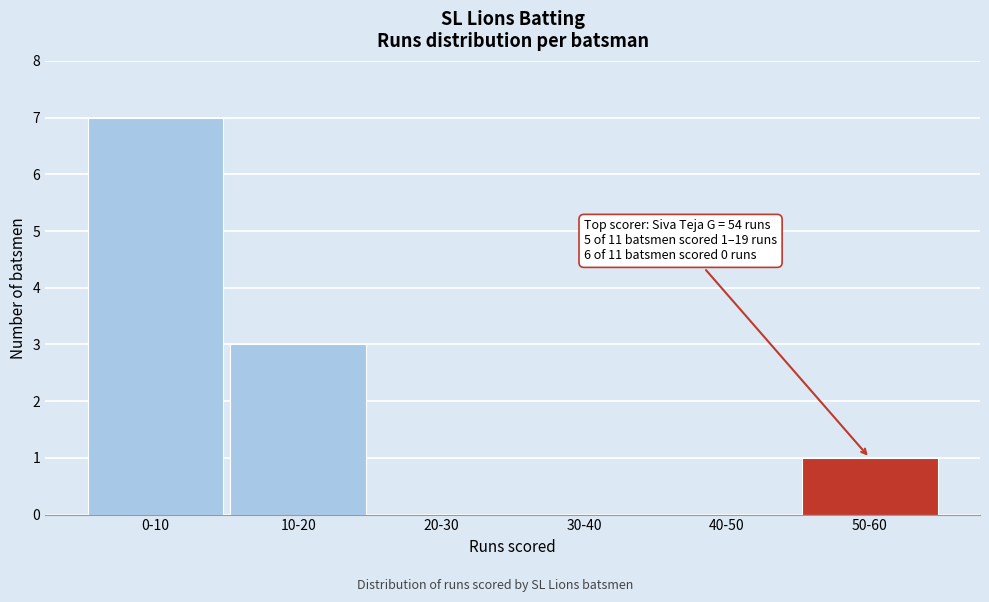

Reading left to right, what are all the values shown in this chart?

0-10=7	10-20=3	20-30=0	30-40=0	40-50=0	50-60=1